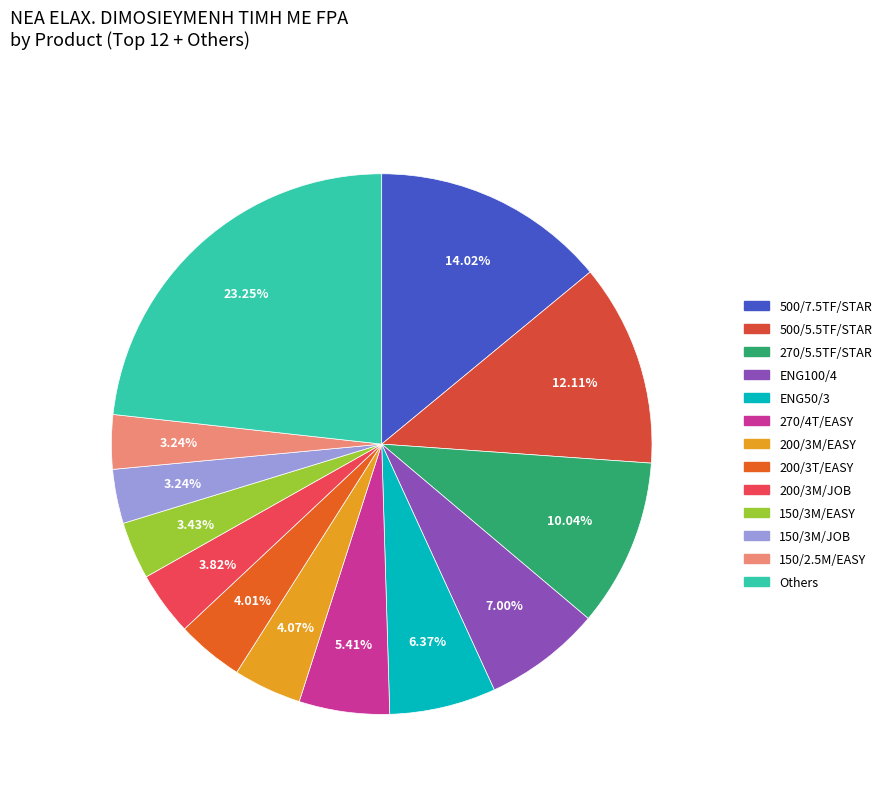

How many slices are in this pie chart?

13